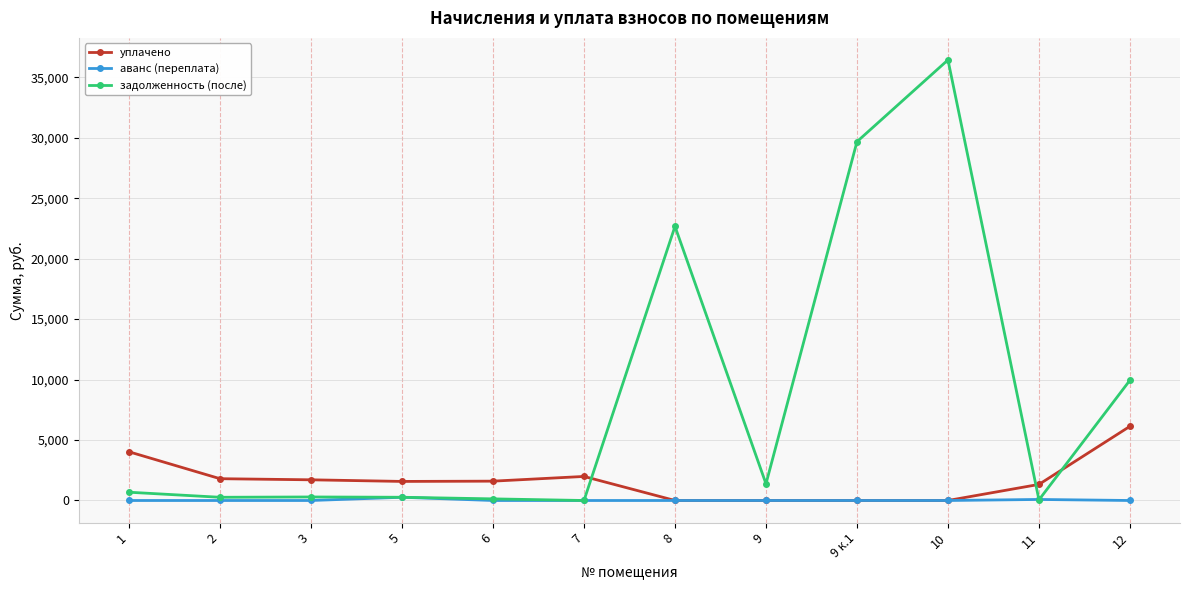

Which series changed the most between 9 and 12?

задолженность (после)